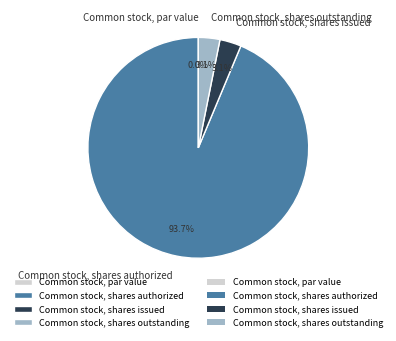

What is the change in value from Common stock, par value to Common stock, shares authorized?

+2000000000.0